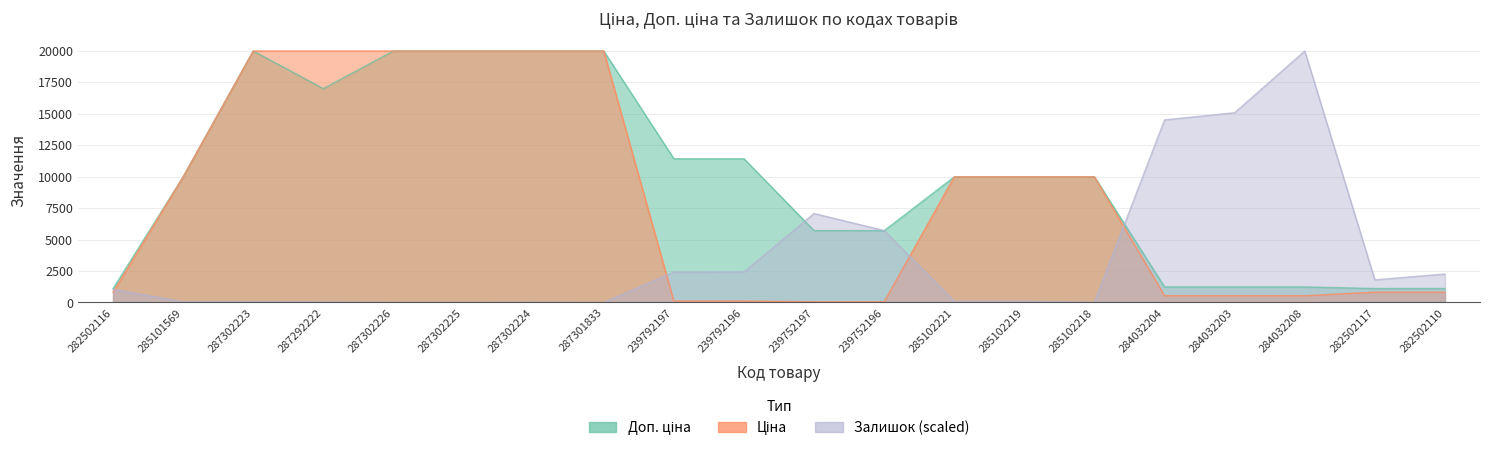

In Доп. ціна, how many points are lower than both neighbors (excluding endpoints)?

1